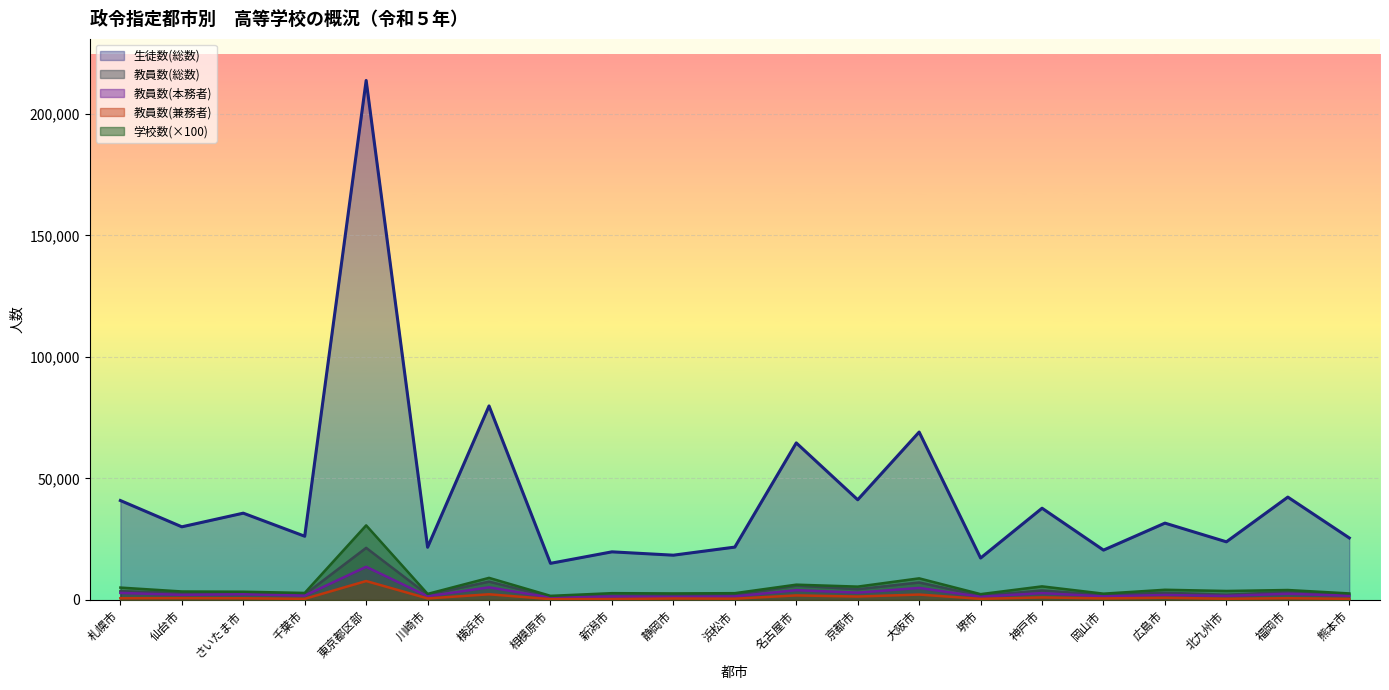

Reading right to left, what are all the values shown in this chart?

生徒数(総数): 熊本市=25526	福岡市=42325	北九州市=23929	広島市=31623	岡山市=20519	神戸市=37751	堺市=17265	大阪市=69087	京都市=41231	名古屋市=64621	浜松市=21757	静岡市=18430	新潟市=19806	相模原市=15078	横浜市=79821	川崎市=21692	東京都区部=213722	千葉市=26225	さいたま市=35716	仙台市=30103	札幌市=40918
教員数(総数): 熊本市=2192	福岡市=3317	北九州市=2161	広島市=2981	岡山市=2118	神戸市=3903	堺市=1796	大阪市=7192	京都市=4435	名古屋市=5920	浜松市=2015	静岡市=1906	新潟市=1813	相模原市=1350	横浜市=7541	川崎市=2175	東京都区部=21441	千葉市=2259	さいたま市=3079	仙台市=2882	札幌市=3633
教員数(本務者): 熊本市=1716	福岡市=2579	北九州市=1658	広島市=2067	岡山市=1469	神戸市=2839	堺市=1327	大阪市=4962	京都市=3015	名古屋市=4040	浜松市=1474	静岡市=1296	新潟市=1427	相模原市=991	横浜市=5197	川崎市=1533	東京都区部=13647	千葉市=1788	さいたま市=2362	仙台市=2103	札幌市=2911
教員数(兼務者): 熊本市=476	福岡市=738	北九州市=503	広島市=914	岡山市=649	神戸市=1064	堺市=469	大阪市=2230	京都市=1420	名古屋市=1880	浜松市=541	静岡市=610	新潟市=386	相模原市=359	横浜市=2344	川崎市=642	東京都区部=7794	千葉市=471	さいたま市=717	仙台市=779	札幌市=722
学校数: 熊本市=2700	福岡市=4100	北九州市=3700	広島市=4200	岡山市=2600	神戸市=5600	堺市=2400	大阪市=8900	京都市=5500	名古屋市=6300	浜松市=2800	静岡市=2700	新潟市=2800	相模原市=1700	横浜市=9100	川崎市=2500	東京都区部=30700	千葉市=2900	さいたま市=3400	仙台市=3500	札幌市=5100